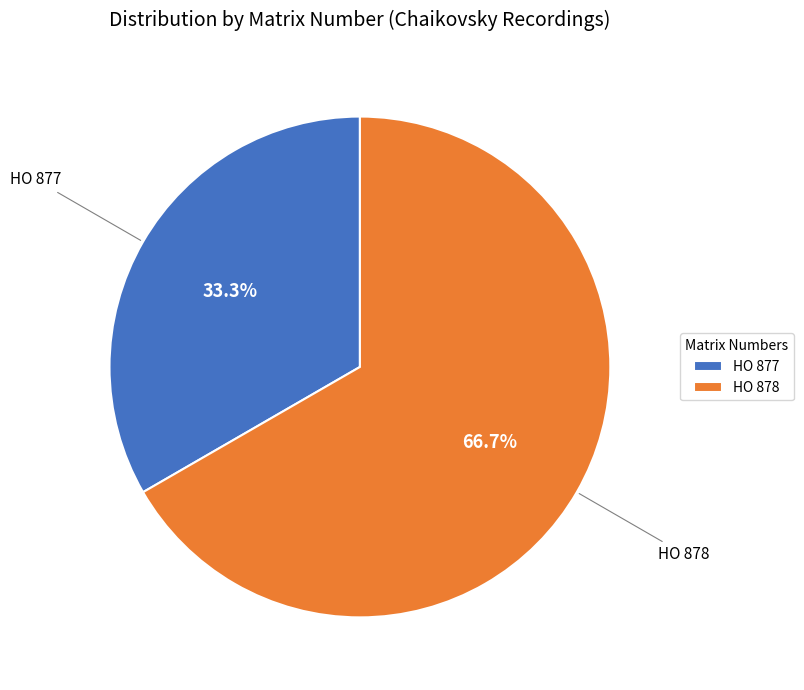

Which has a higher value, HO 878 or HO 877?

HO 878